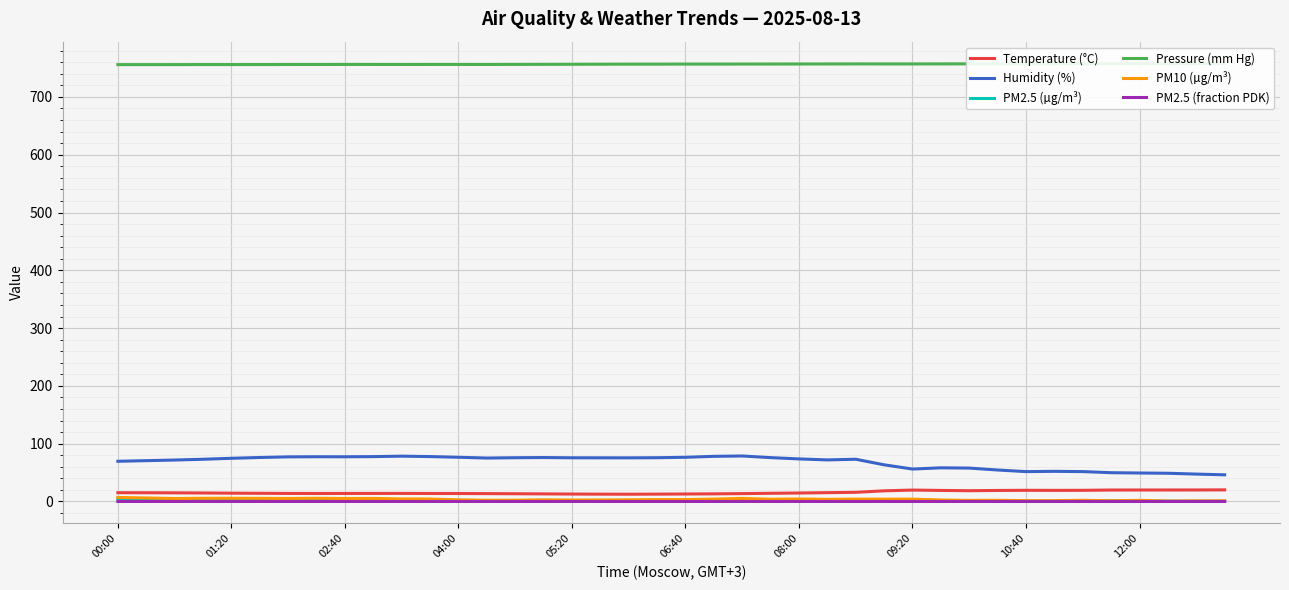

What is the difference between the maximum and minimum values in the PM10 (µg/m³) series?

6.2